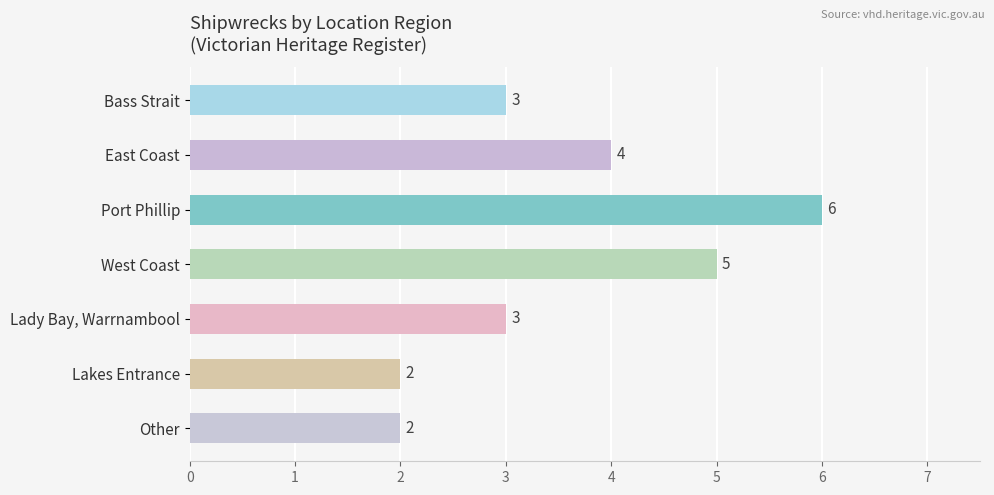

Reading top to bottom, extract all data points from this chart.

Bass Strait=3	East Coast=4	Port Phillip=6	West Coast=5	Lady Bay, Warrnambool=3	Lakes Entrance=2	Other=2